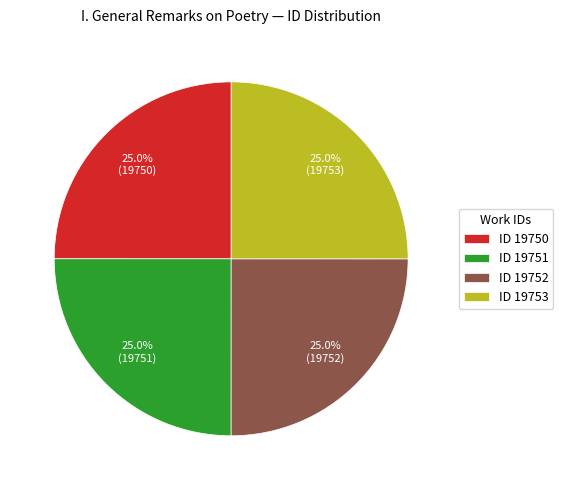

Is there any slice that represents more than half of the pie?

No